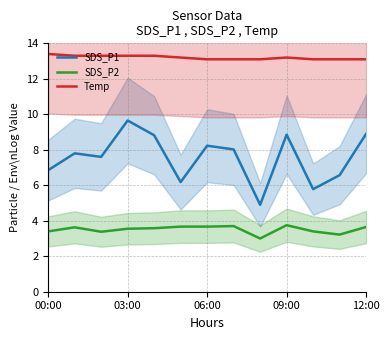

Rank the series by their average value, from highest to lowest.

Temp, SDS_P1, SDS_P2